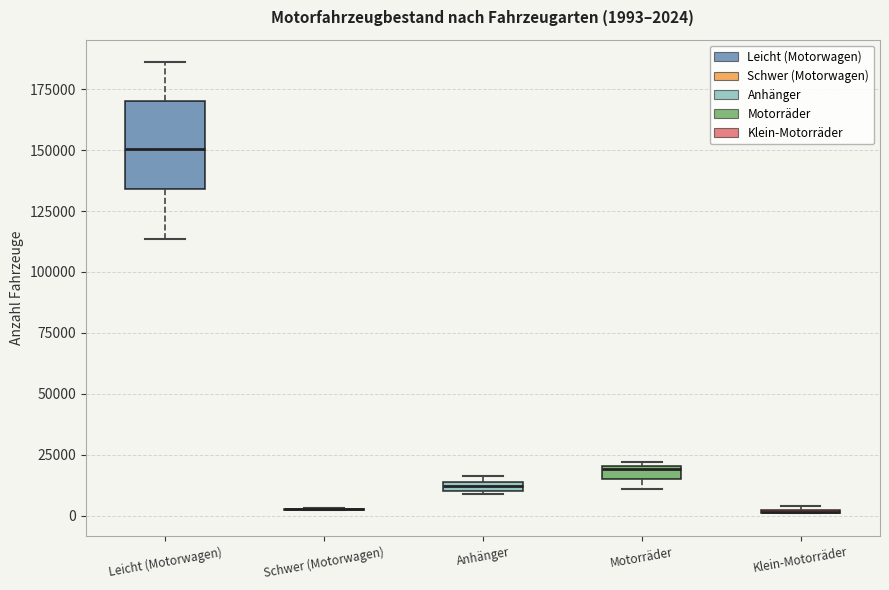

Which box is the tallest, from its lower edge to its upper edge?

Leicht (Motorwagen)